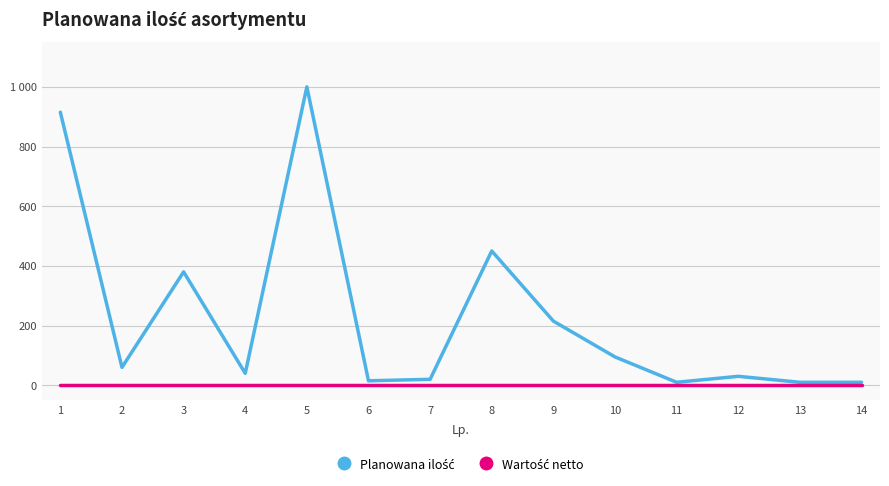

True or false: Wartość netto and Planowana ilość intersect in this chart.

False